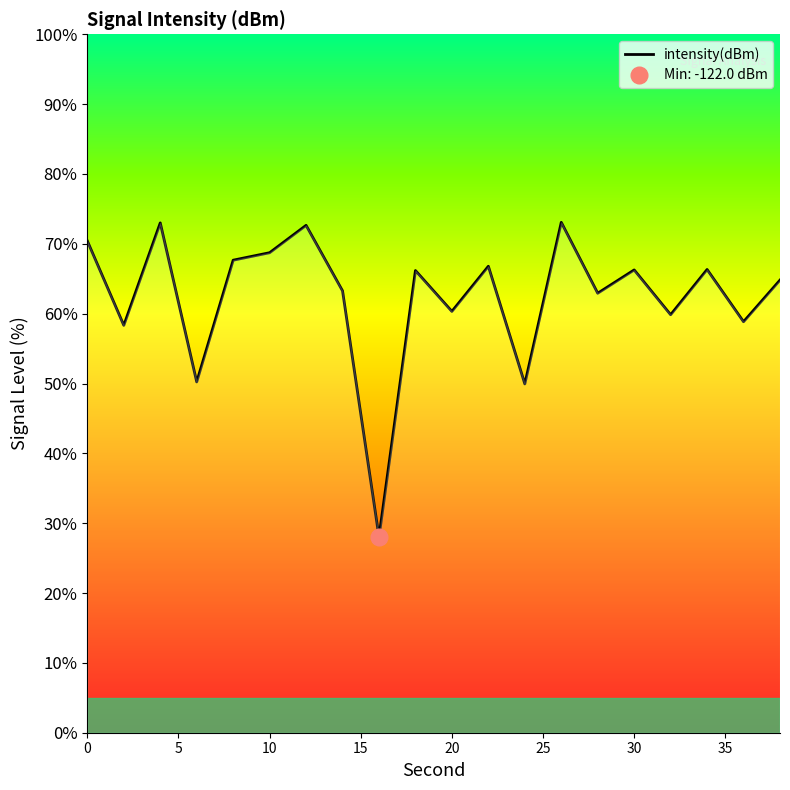

What is the change in value from 24 to 36?

+8.9